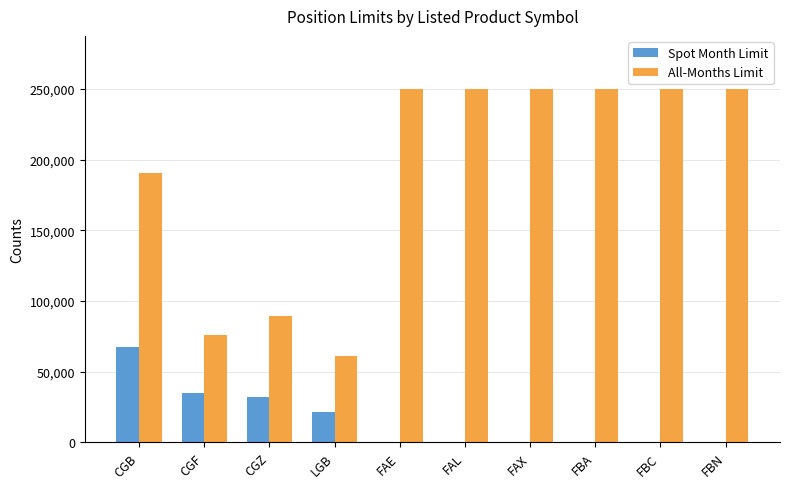

How many data points does each series have?

10